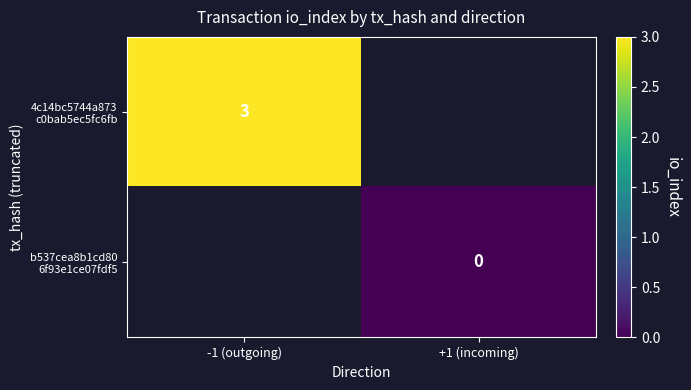

Between +1 (incoming) and -1 (outgoing), which is larger?

-1 (outgoing)